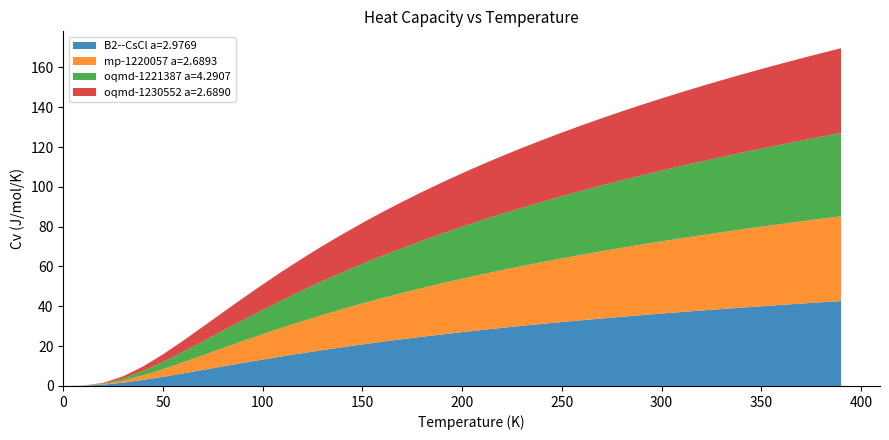

Reading right to left, extract all data points from this chart.

B2--CsCl a=2.9769: 42.6	42.0	41.4	40.7	40.0	39.3	38.6	37.9	37.1	36.4	35.6	34.7	33.9	33.0	32.1	31.2	30.2	29.2	28.1	27.0	25.9	24.7	23.5	22.2	20.9	19.5	18.0	16.5	14.9	13.3	11.6	9.8	8.1	6.3	4.6	3.0	1.7	0.6	0.1	0.0
mp-1220057 a=2.6893: 42.6	42.0	41.3	40.6	40.0	39.3	38.6	37.8	37.1	36.3	35.5	34.6	33.8	32.9	32.0	31.0	30.0	29.0	27.9	26.8	25.7	24.5	23.2	21.9	20.6	19.1	17.6	16.1	14.5	12.8	11.0	9.2	7.4	5.6	3.8	2.3	1.1	0.3	0.0	0.0
oqmd-1221387 a=4.2907: 41.8	41.2	40.5	39.9	39.2	38.5	37.8	37.0	36.3	35.5	34.7	33.9	33.0	32.1	31.2	30.3	29.3	28.3	27.2	26.1	25.0	23.8	22.5	21.2	19.9	18.5	17.0	15.5	13.9	12.2	10.5	8.7	7.0	5.2	3.6	2.2	1.0	0.3	0.0	0.0
oqmd-1230552 a=2.6890: 42.6	41.9	41.3	40.6	40.0	39.3	38.5	37.8	37.0	36.3	35.5	34.6	33.8	32.9	32.0	31.0	30.0	29.0	27.9	26.8	25.7	24.5	23.2	21.9	20.6	19.1	17.6	16.1	14.5	12.8	11.0	9.2	7.4	5.6	3.8	2.3	1.1	0.3	0.0	0.0